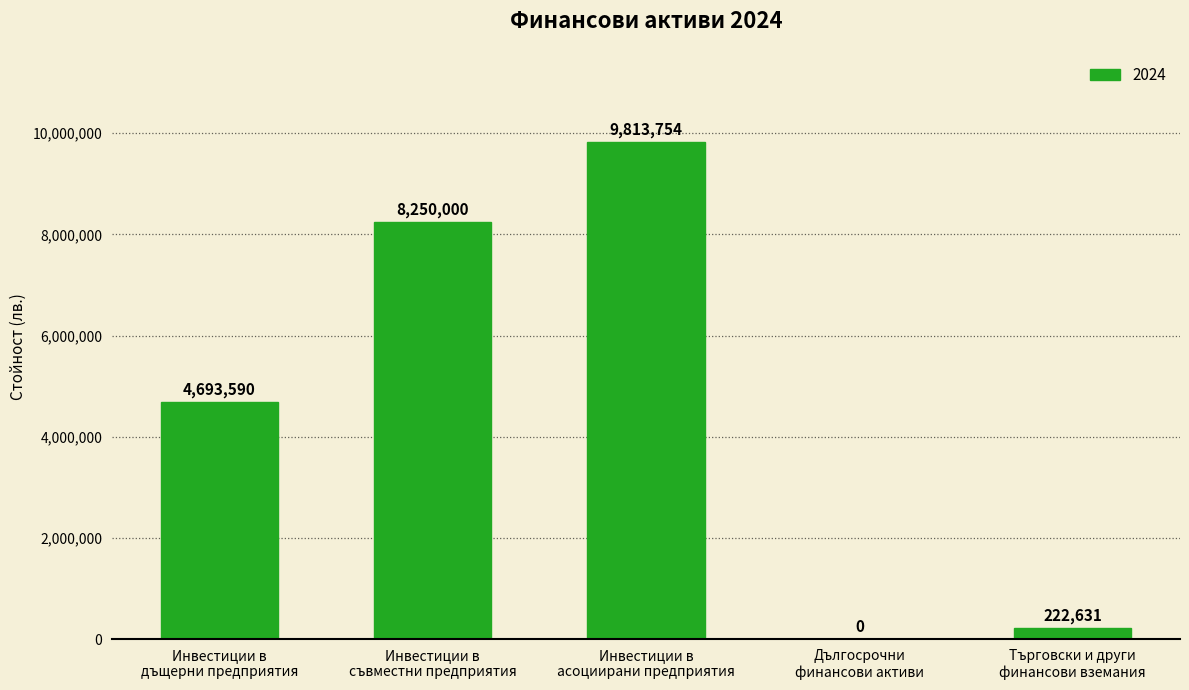

How many positive values are there?

4